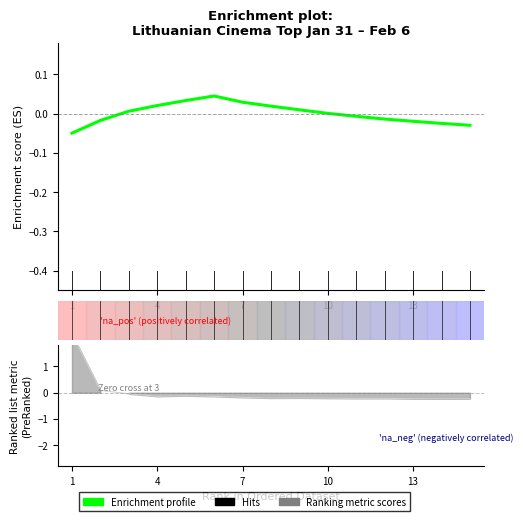

At which label is the value closest to 0?

10